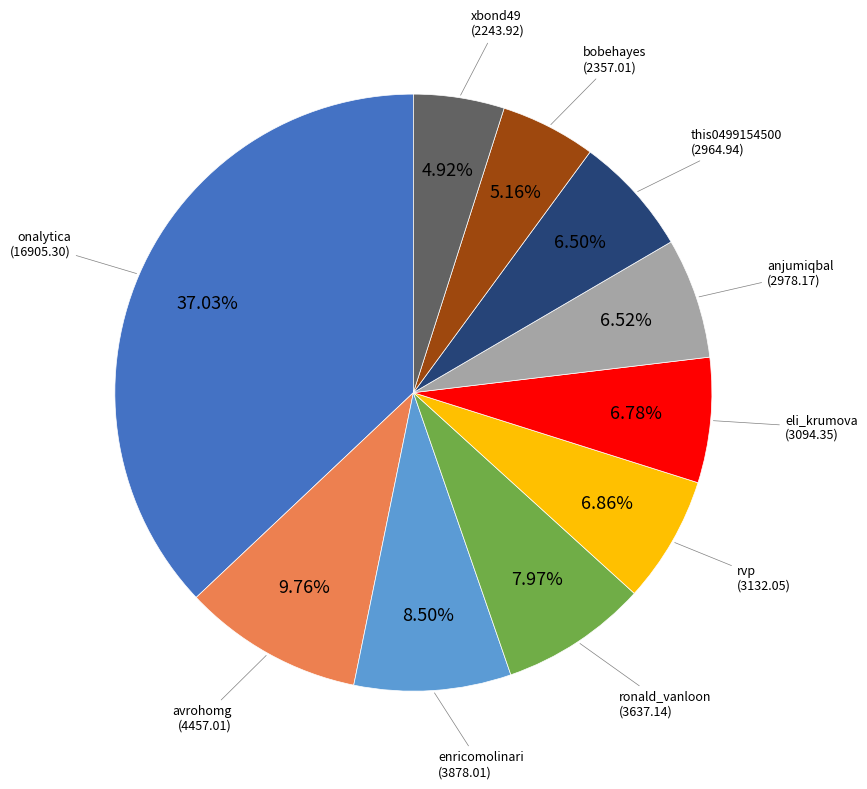

Does any single category account for the majority?

No